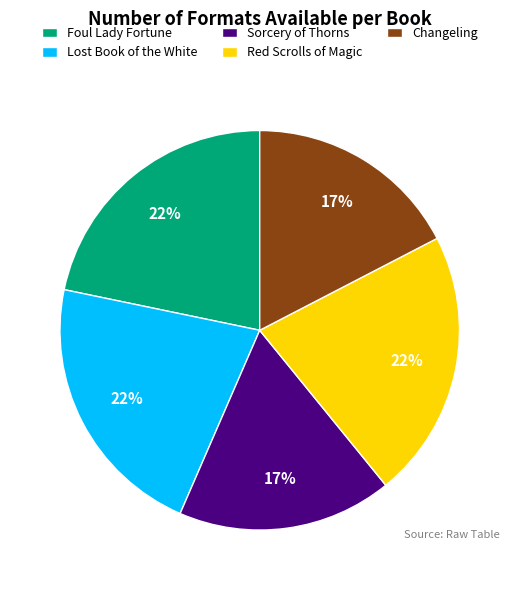

Is there a majority slice in this chart?

No